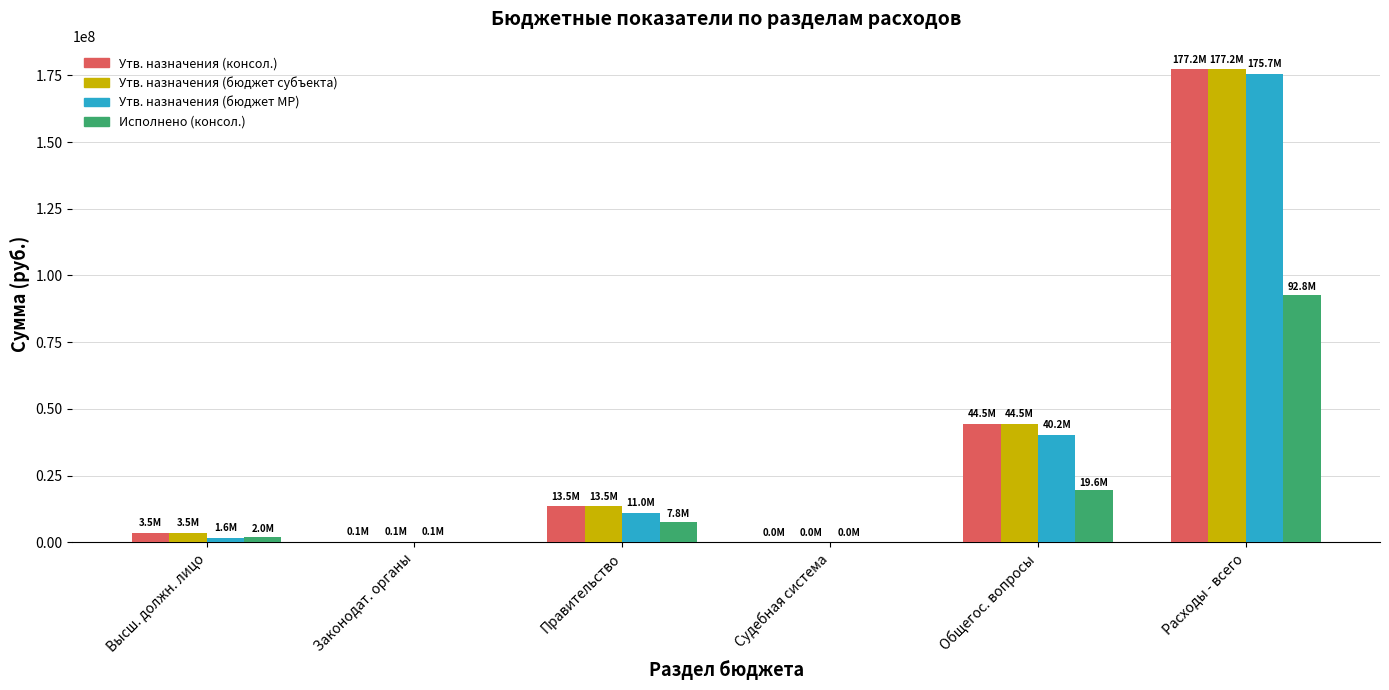

What value does the Утв. назначения (бюджет субъекта) series have at Правительство?

13474851.8